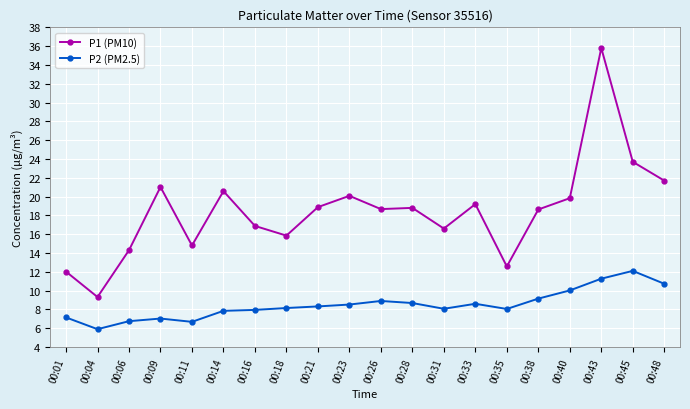

What is the approximate value of P1 (PM10) at 00:14?

20.6